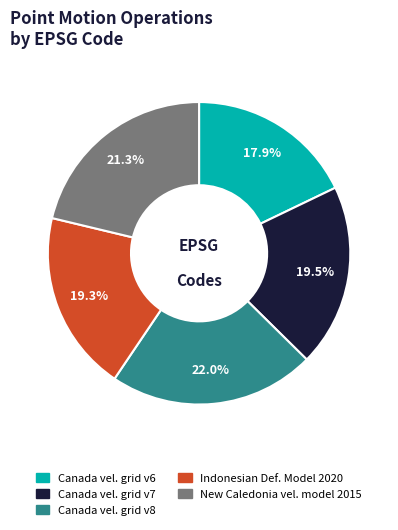

Is there any slice that represents more than half of the pie?

No